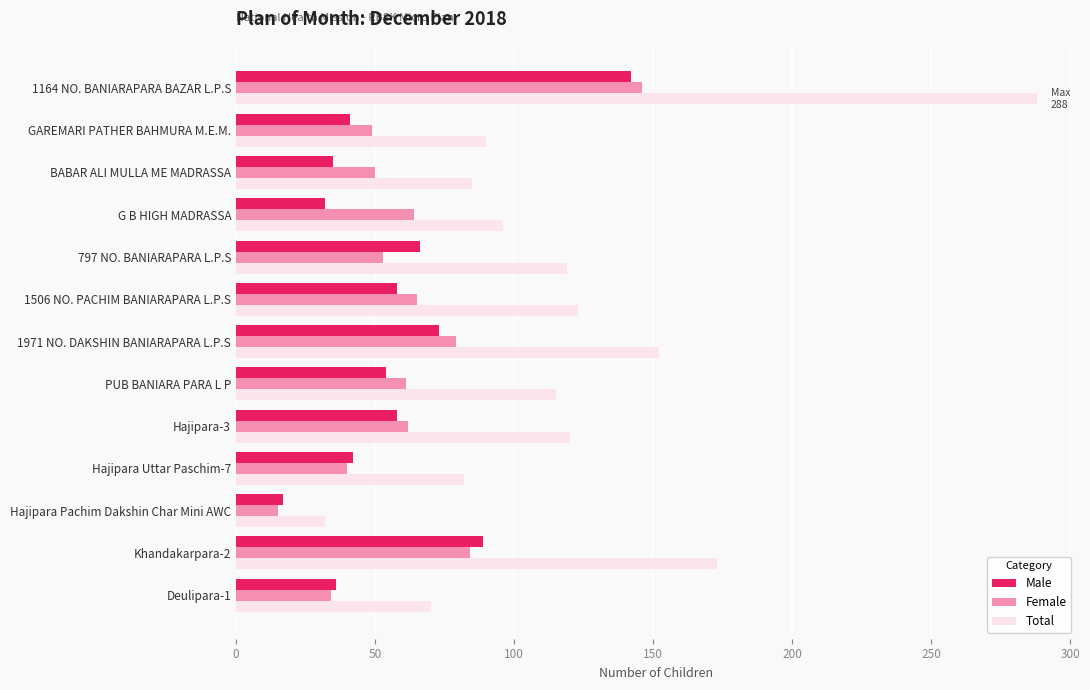

What is the sum of all Female values?

802